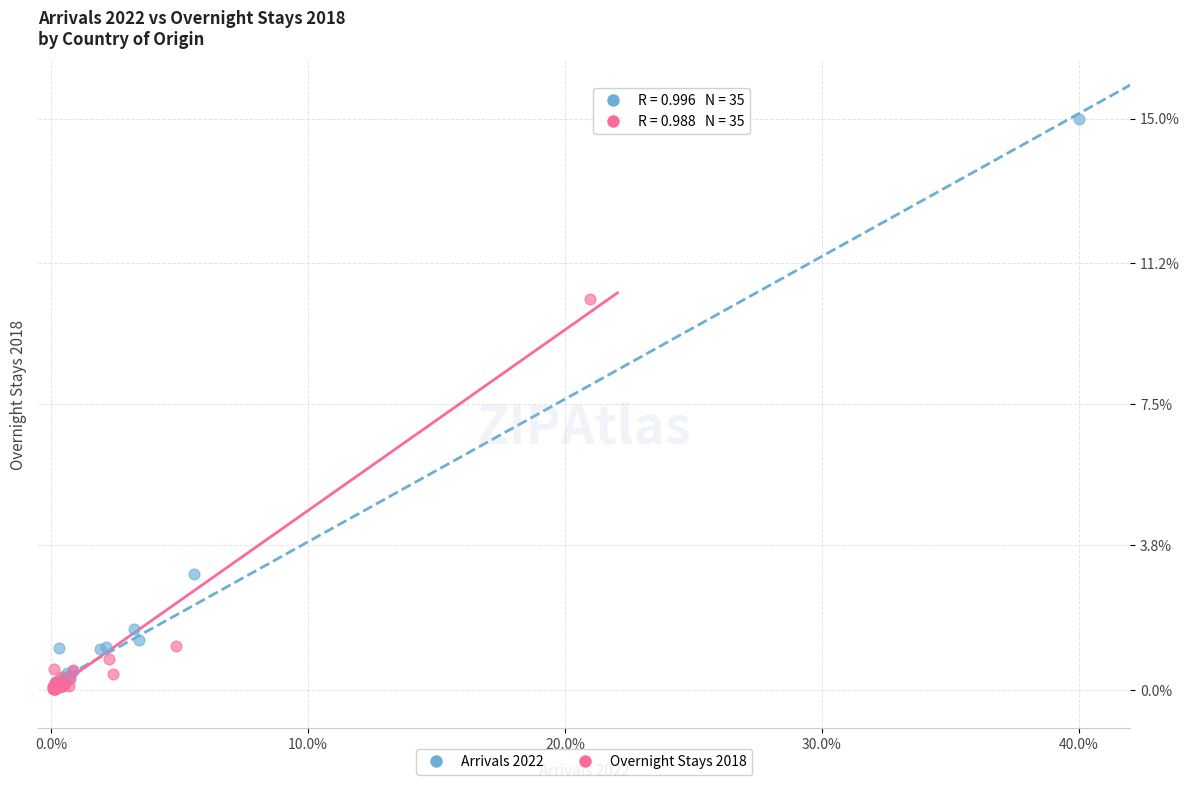

Which series has the widest spread of Y values?

Arrivals 2022